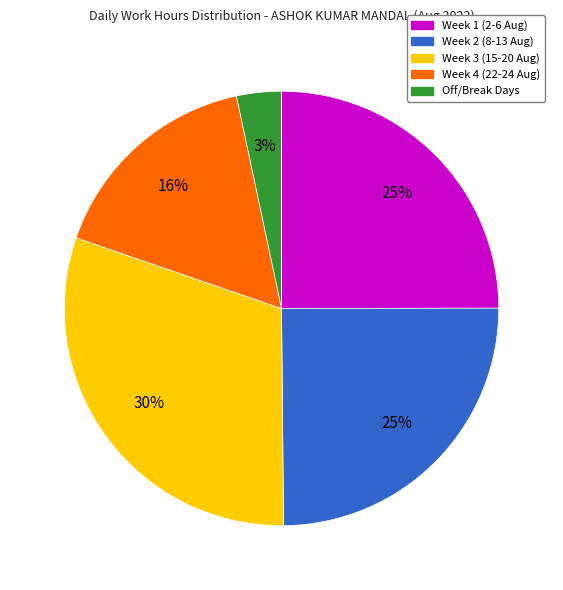

Is there a majority slice in this chart?

No